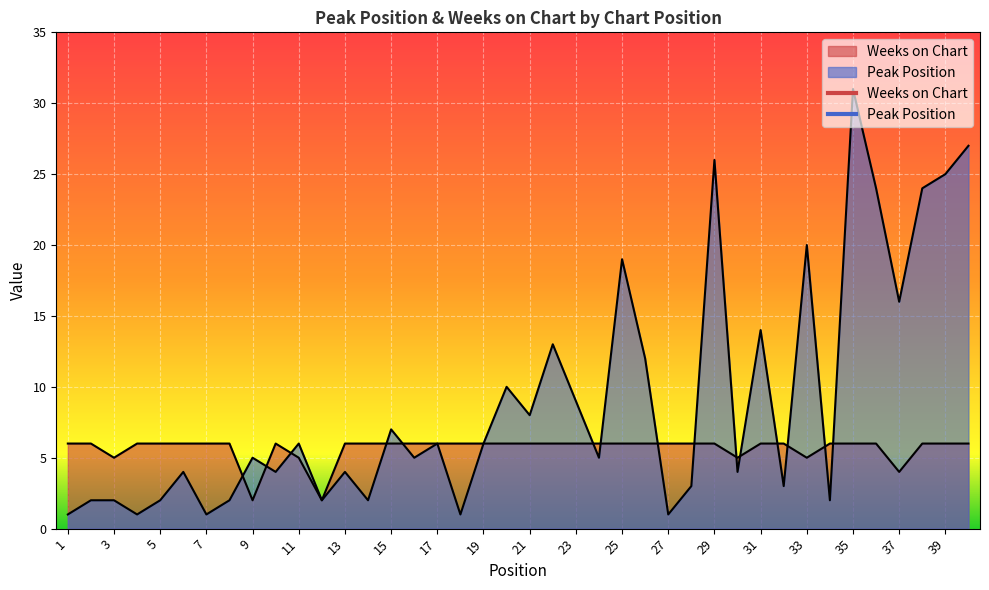

True or false: Weeks on Chart has a value of 6 at 25.

True